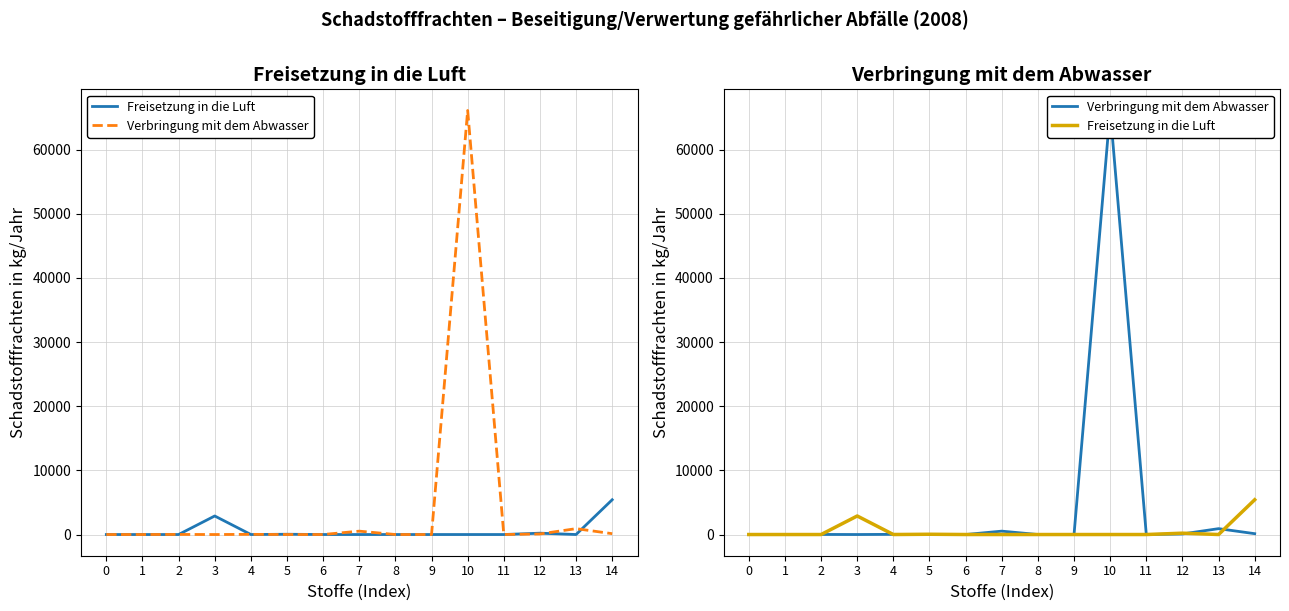

How many values in Verbringung mit dem Abwasser are above zero?

7